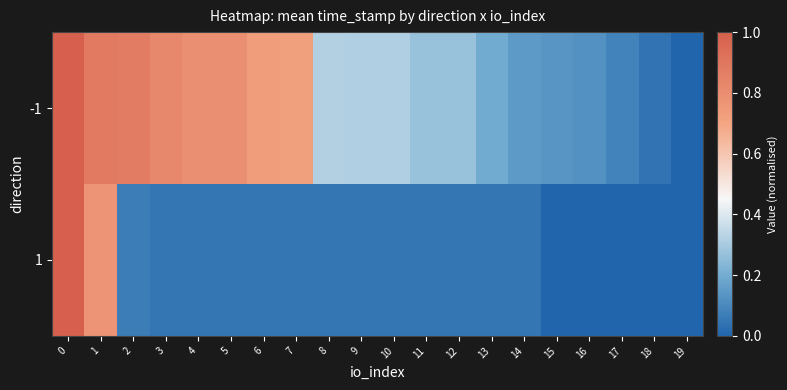

Rank the series at 2 from lowest to highest value.

1, -1